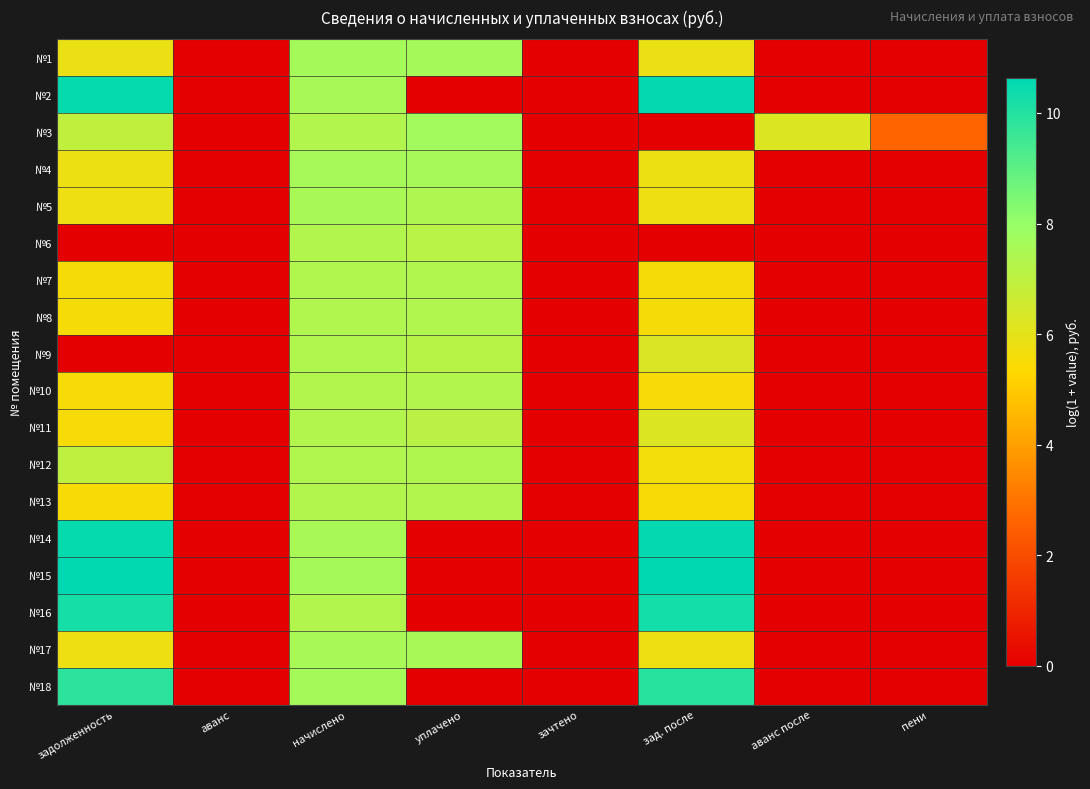

How many series are shown in this chart?

18